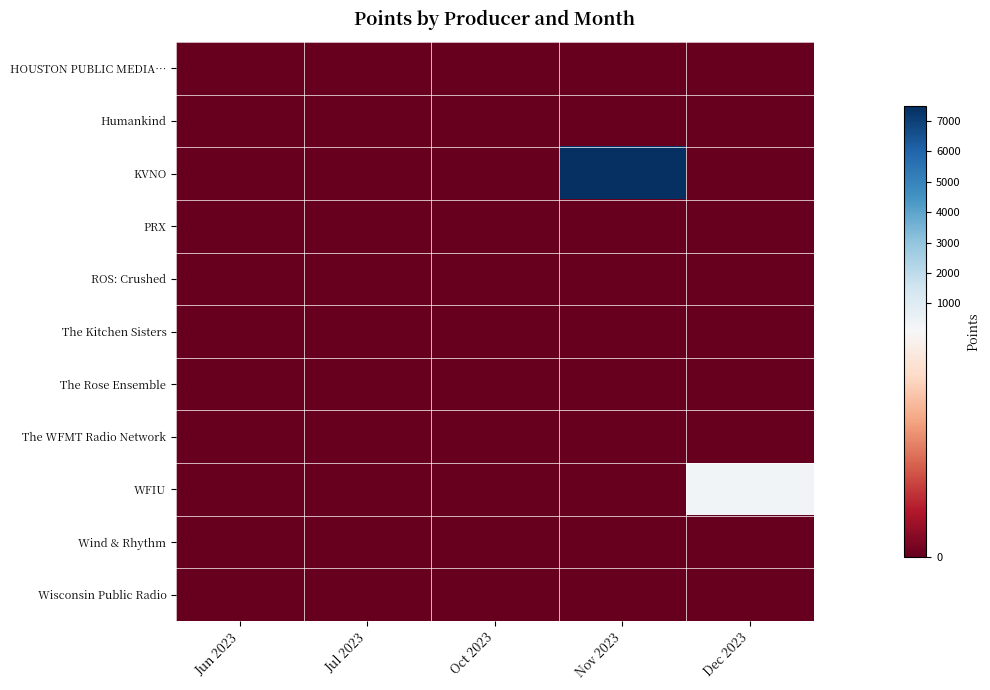

At which category is the sum across all series the highest?

Nov 2023